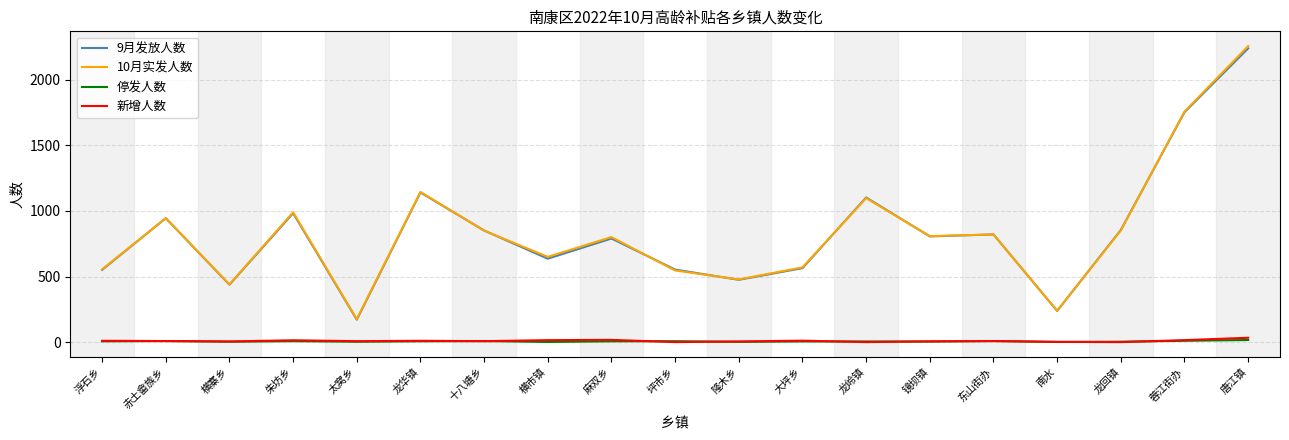

At which label does 10月实发人数 reach its peak?

唐江镇